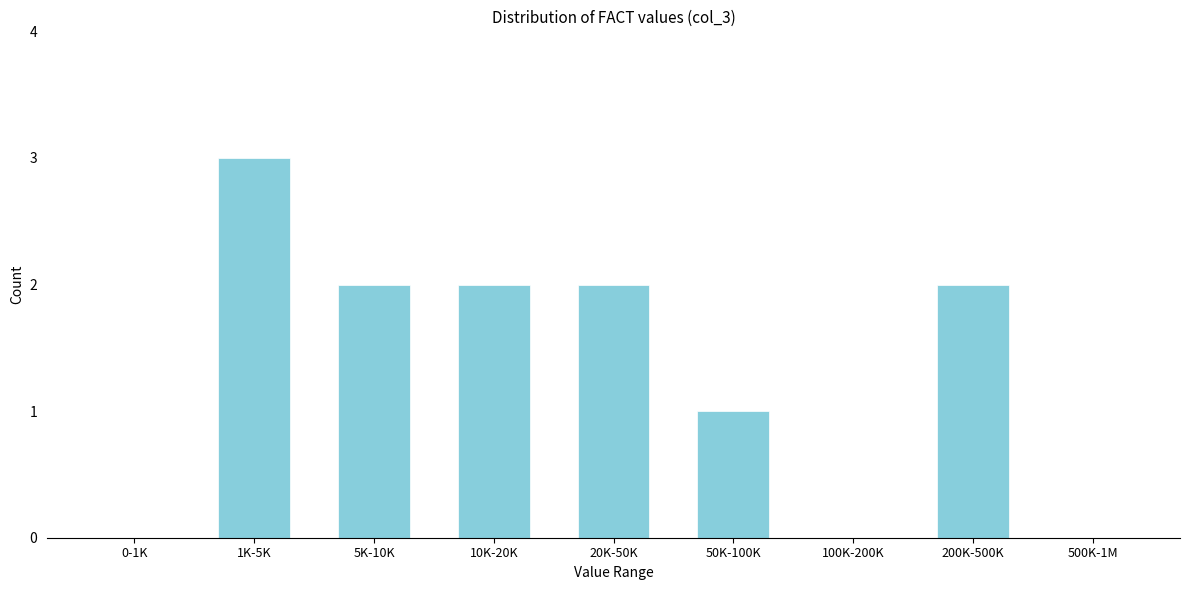

Reading left to right, transcribe all the data shown in this chart.

0-1K=0	1K-5K=3	5K-10K=2	10K-20K=2	20K-50K=2	50K-100K=1	100K-200K=0	200K-500K=2	500K-1M=0